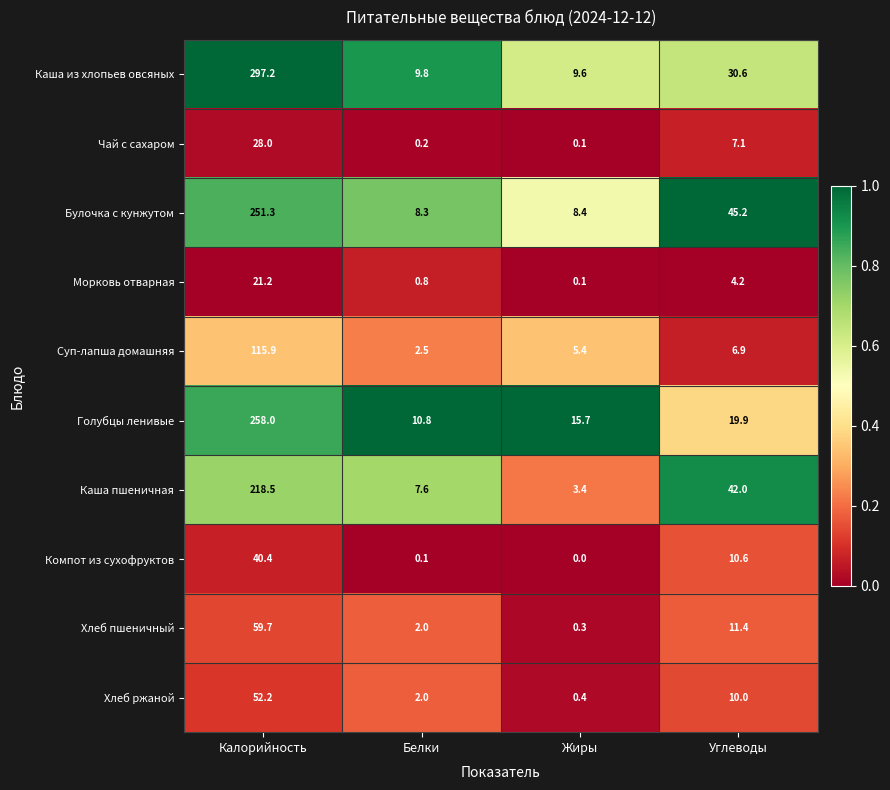

What is the sum of the Морковь отварная values at Жиры and Калорийность?

21.3